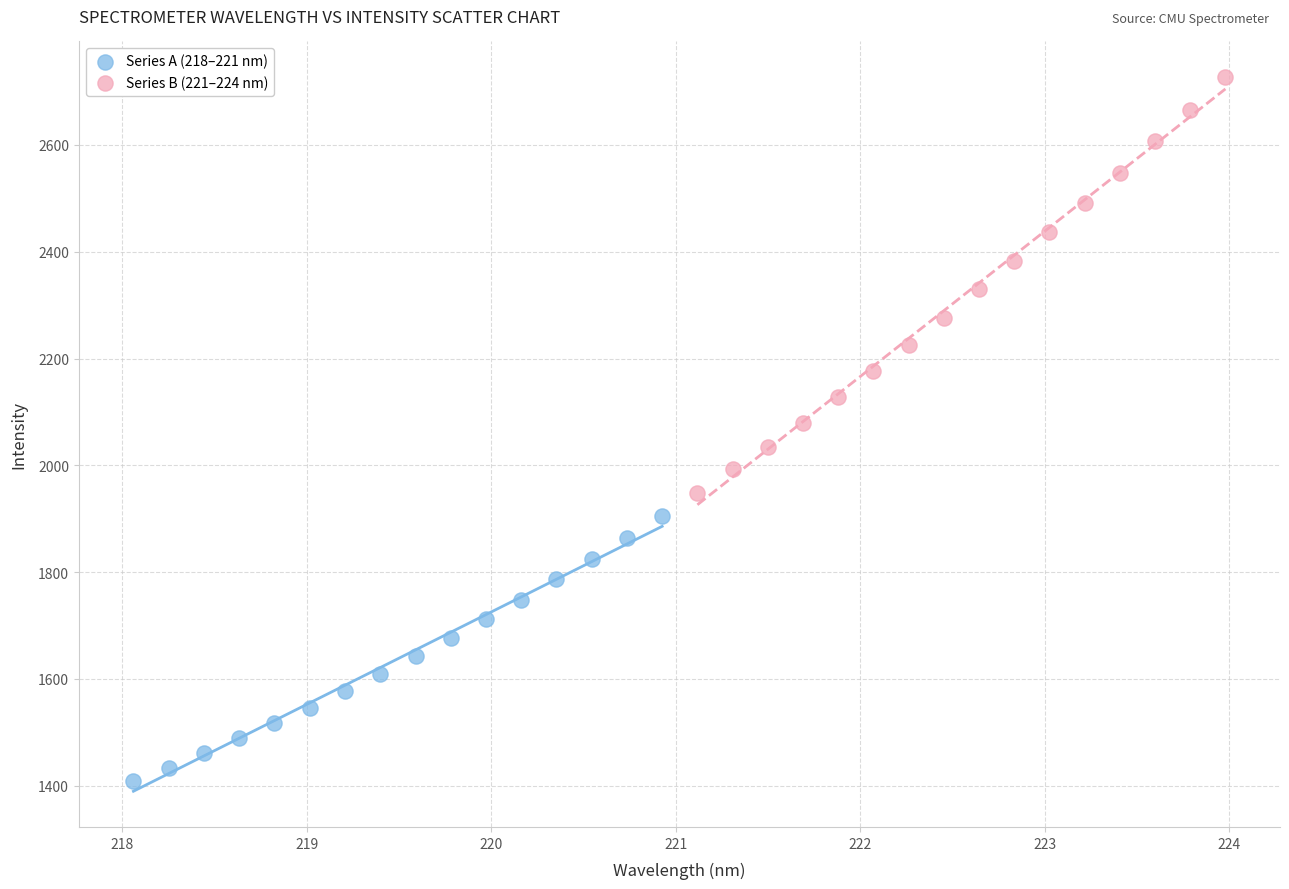

What are all the series names shown in the legend?

Series A (218–221 nm), Series B (221–224 nm)